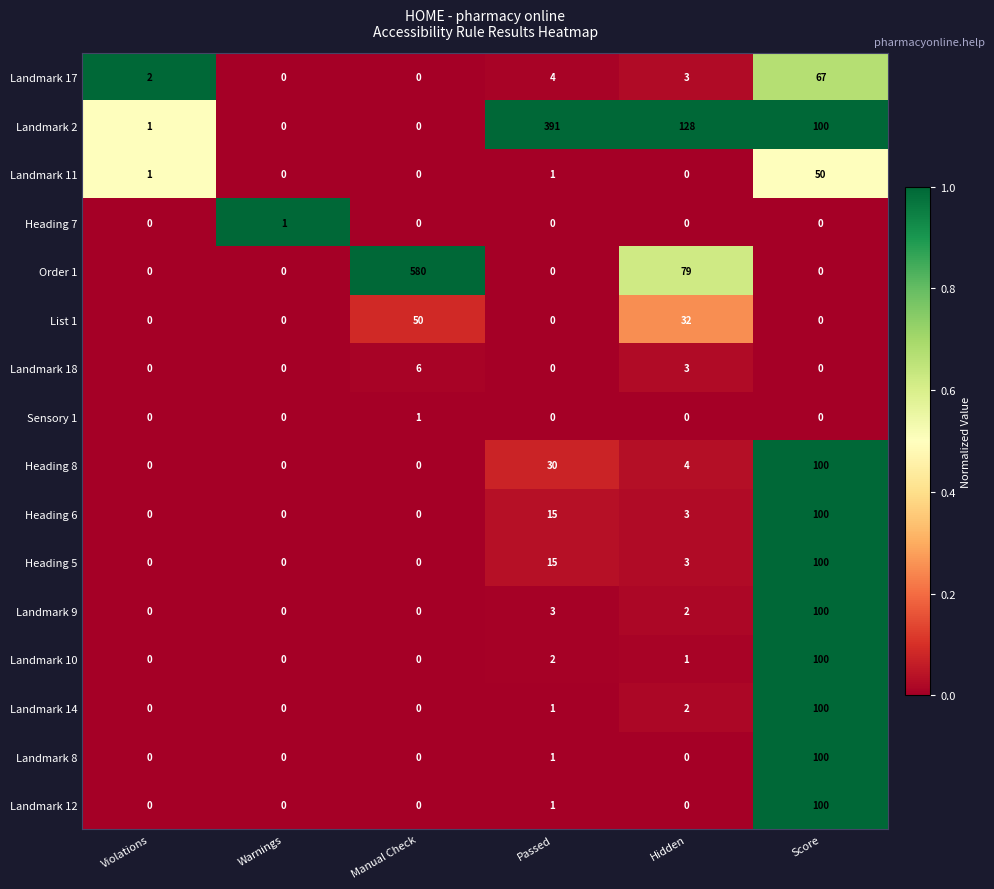

How many data points does each series have?

6